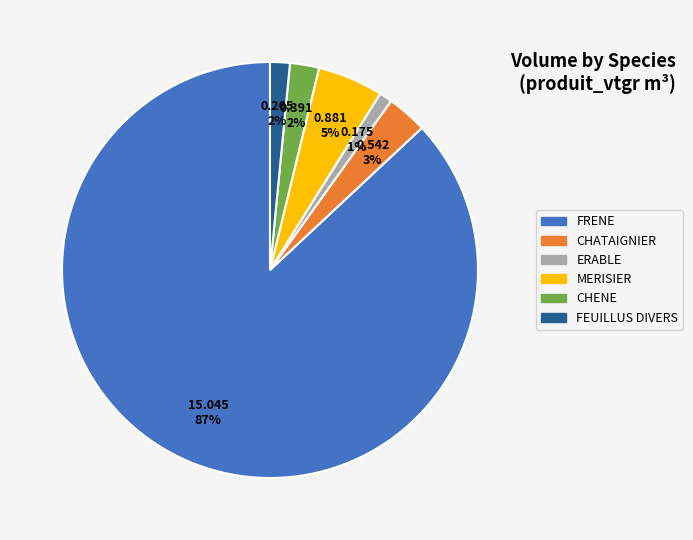

Is there any slice that represents more than half of the pie?

Yes